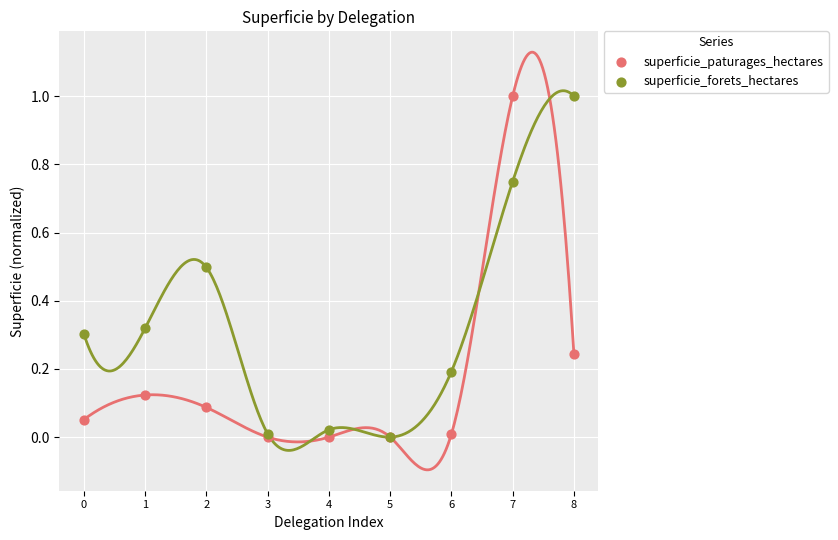

Which series has the largest Y range (max minus min)?

superficie_paturages_hectares